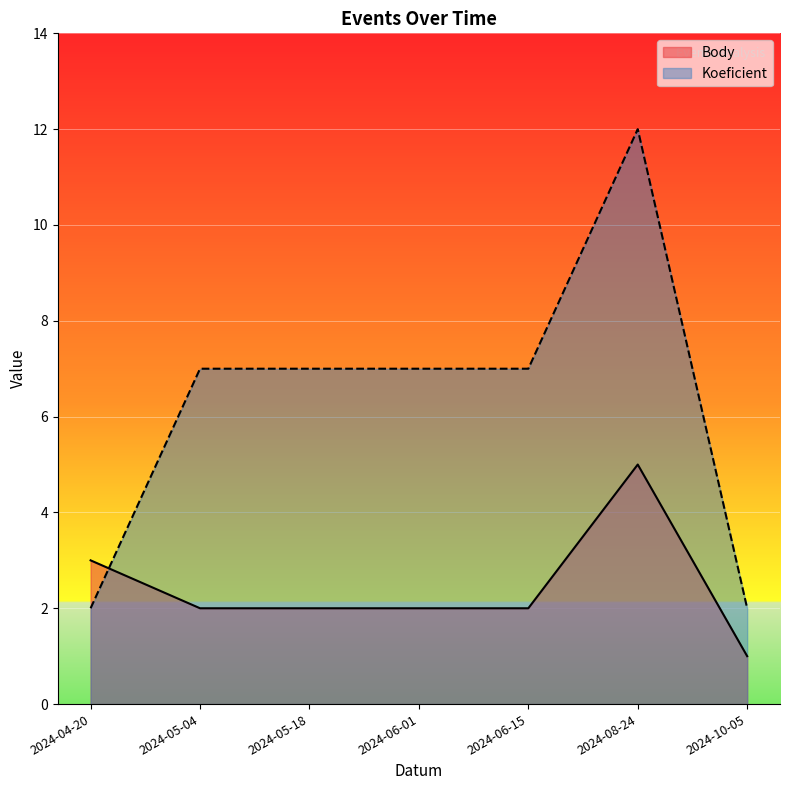

Between 2024-06-15 and 2024-10-05, which series saw the biggest shift?

Koeficient